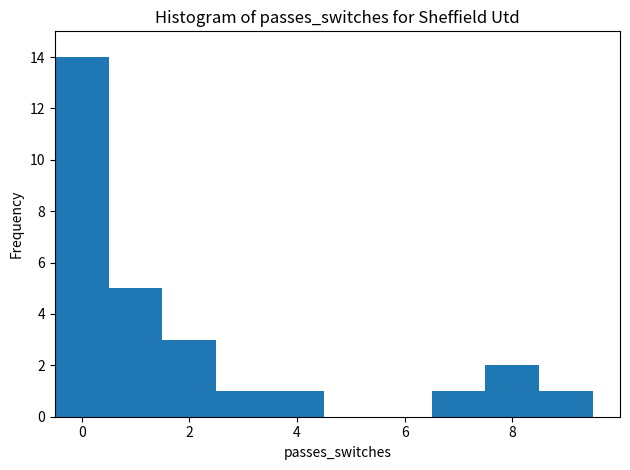

Over which range of the x-axis is the bar tallest?

-0.5 to 0.5